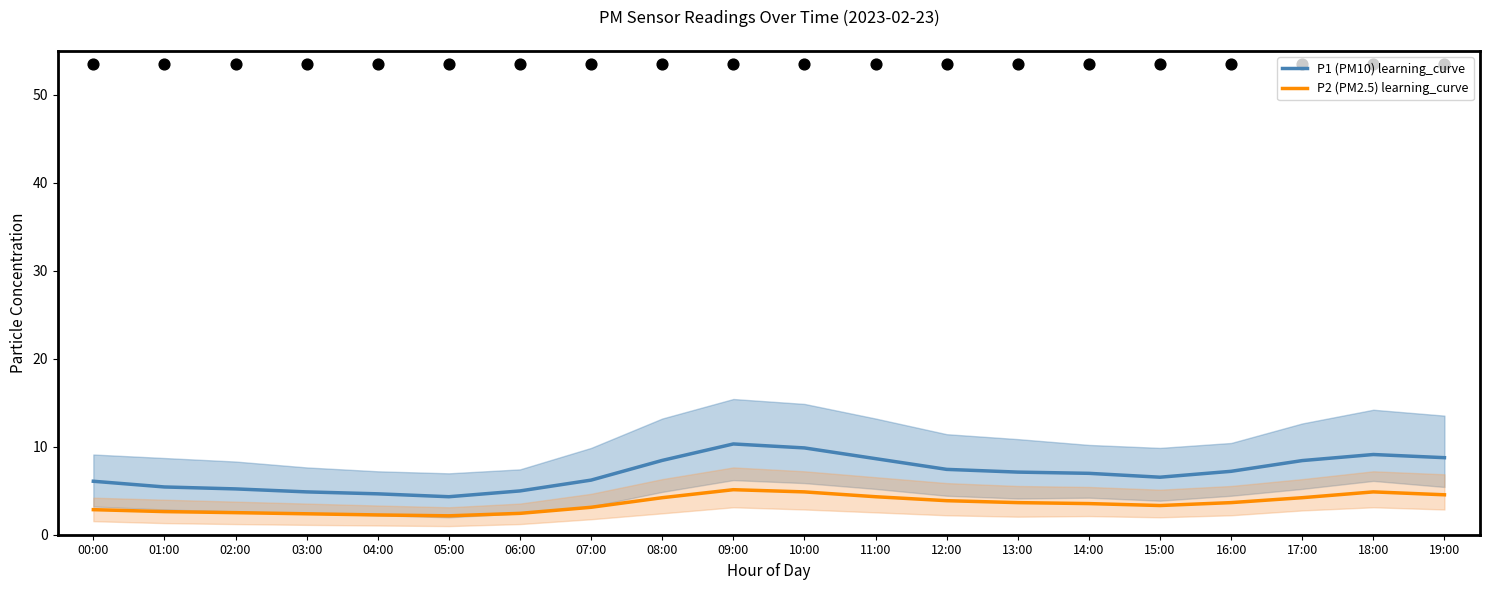

What is the total value across all series at 15:00?

9.9